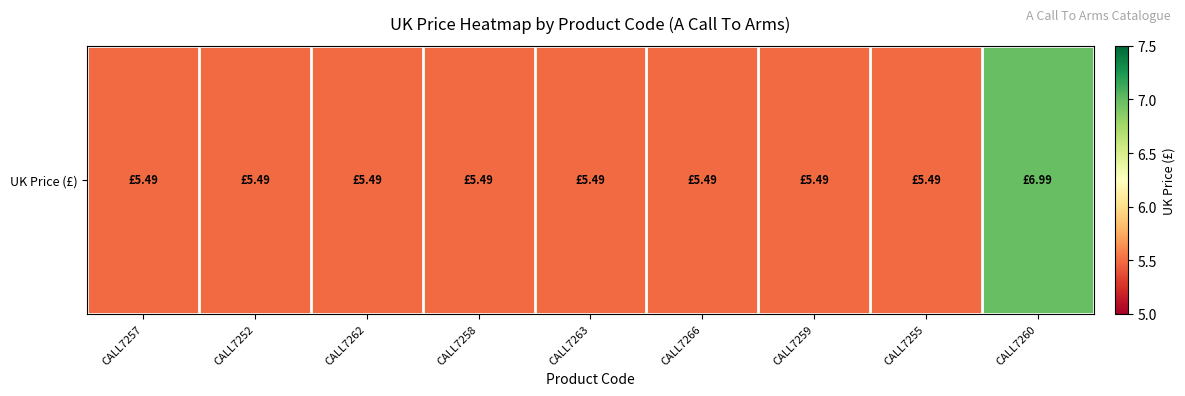

Which label corresponds to the largest value in the chart?

CALL7260